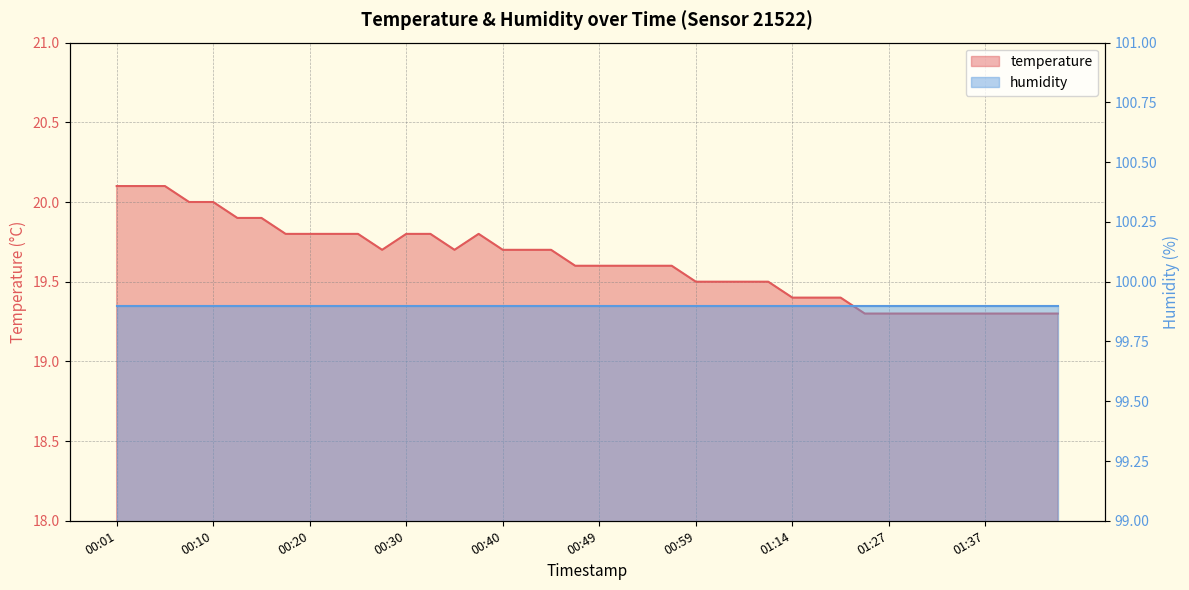

The chart shows a value of 19.8 at 00:18. True or false?

True